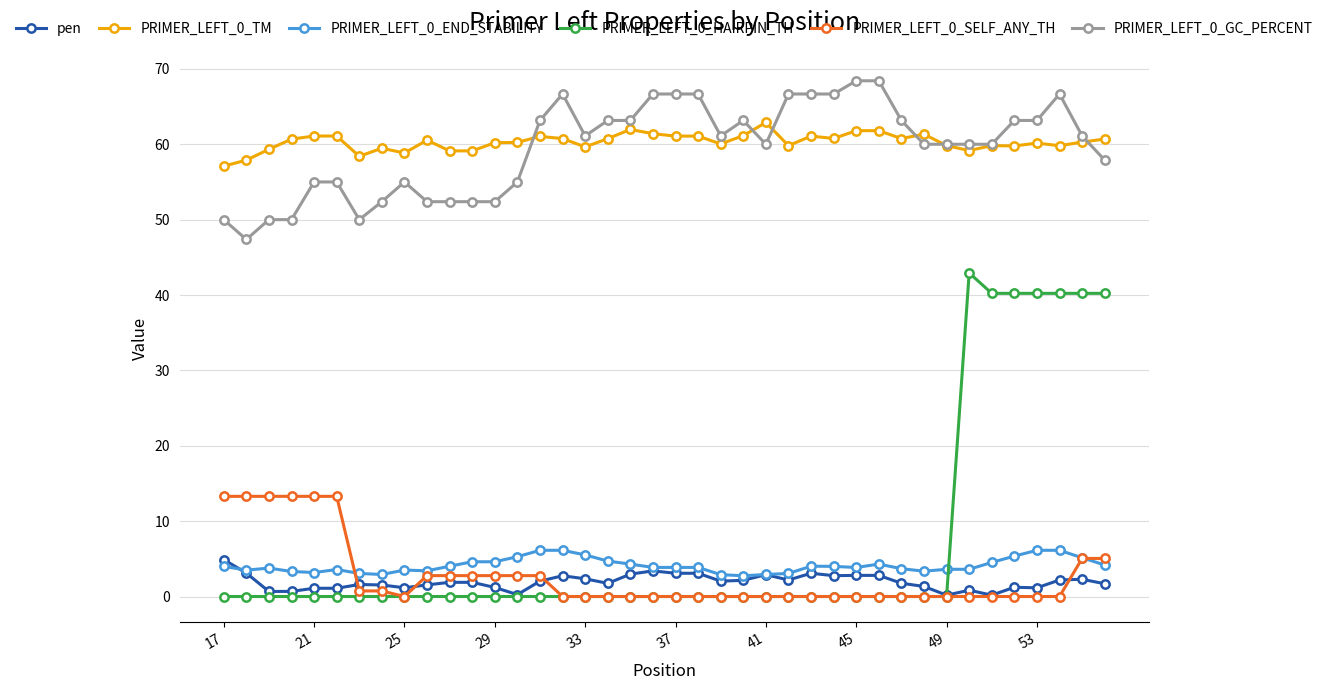

True or false: PRIMER_LEFT_0_SELF_ANY_TH and PRIMER_LEFT_0_GC_PERCENT cross at least once.

False